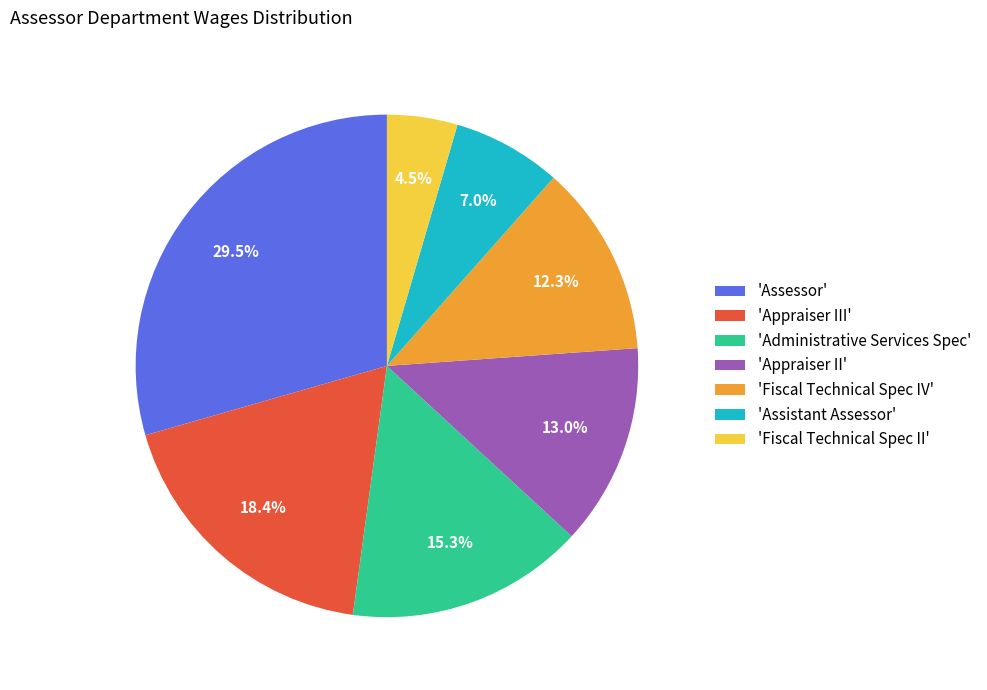

What portion of the pie excludes 'Assessor'?

70.5%